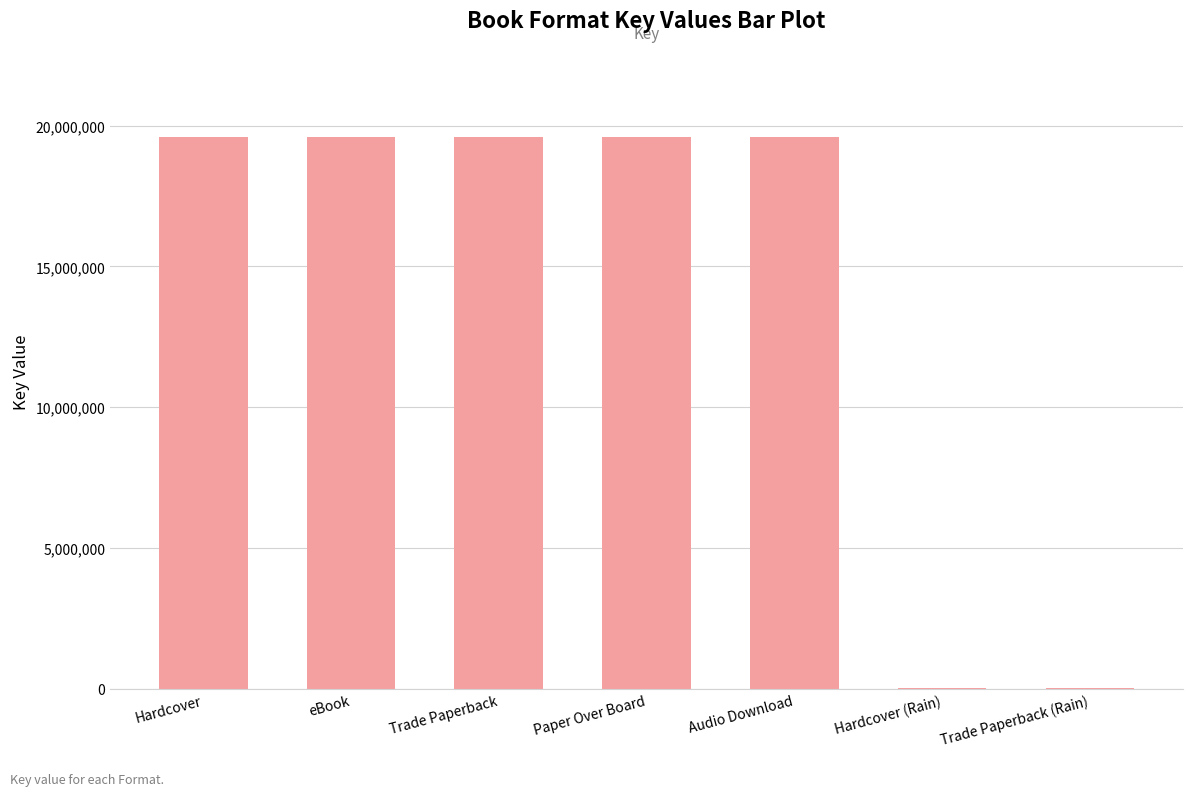

What is the greatest value displayed?

19580500